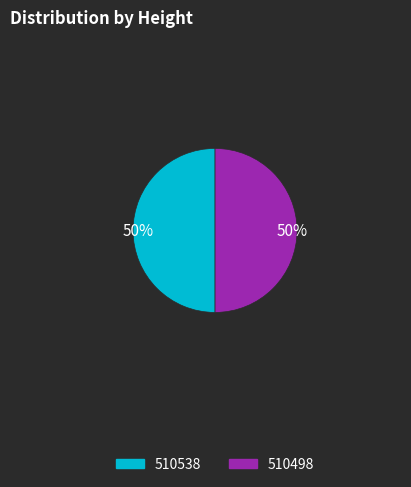

To the nearest percent, what is the average slice percentage?

50%